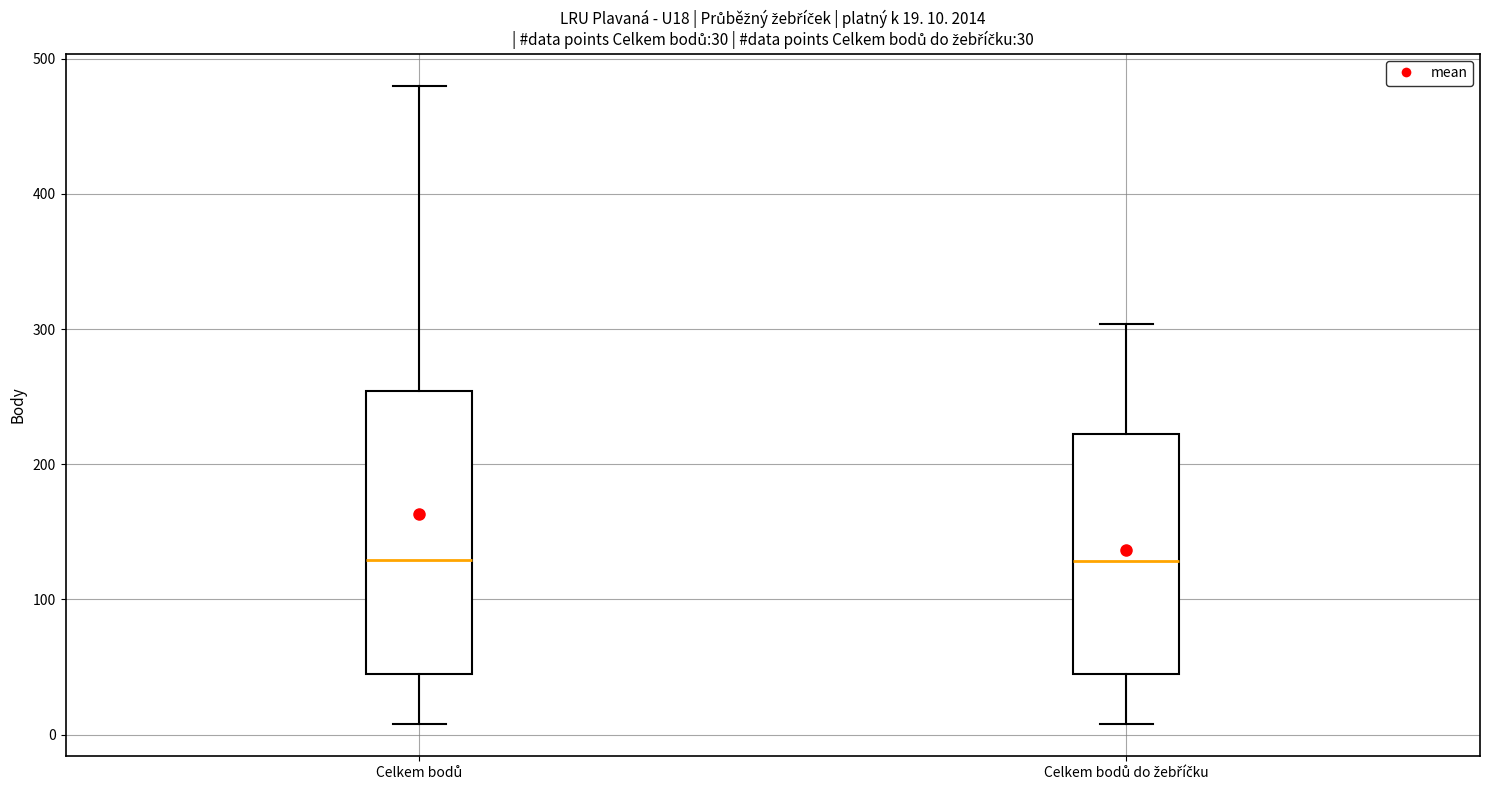

Comparing the boxes themselves (not the whiskers), which one is the tallest?

Celkem bodů